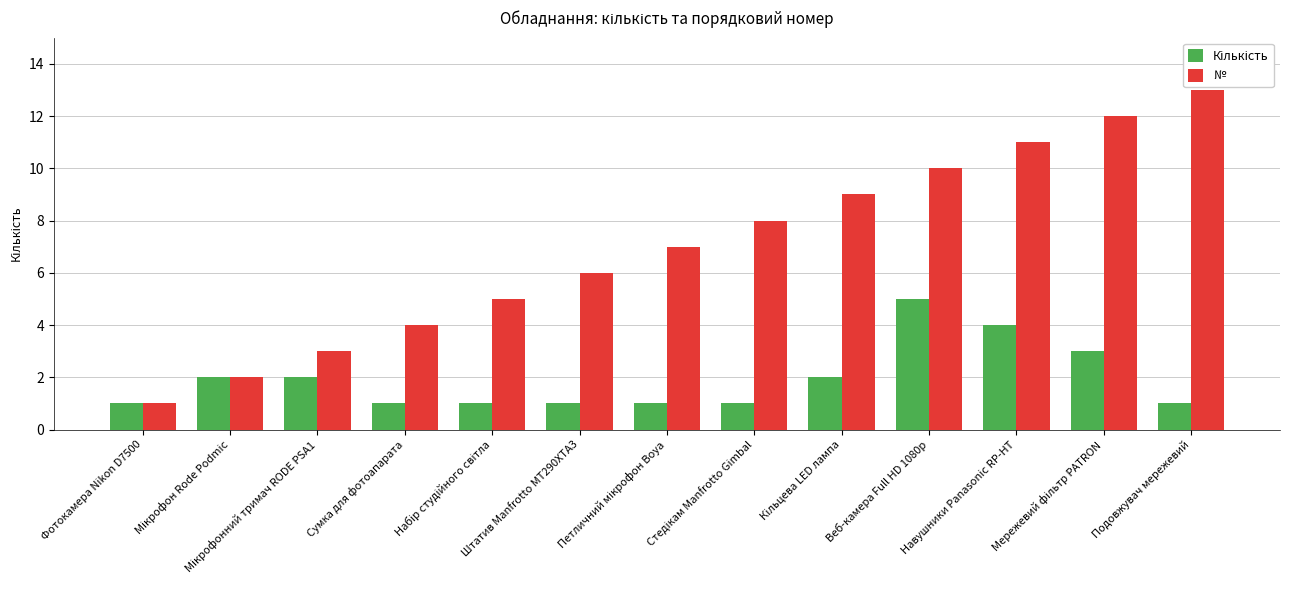

What is the total value across all series at Навушники Panasonic RP-HT?

15